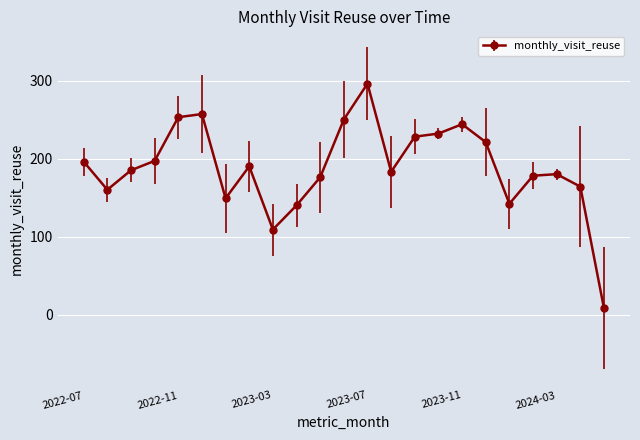

What is the difference between the maximum and minimum values?

288